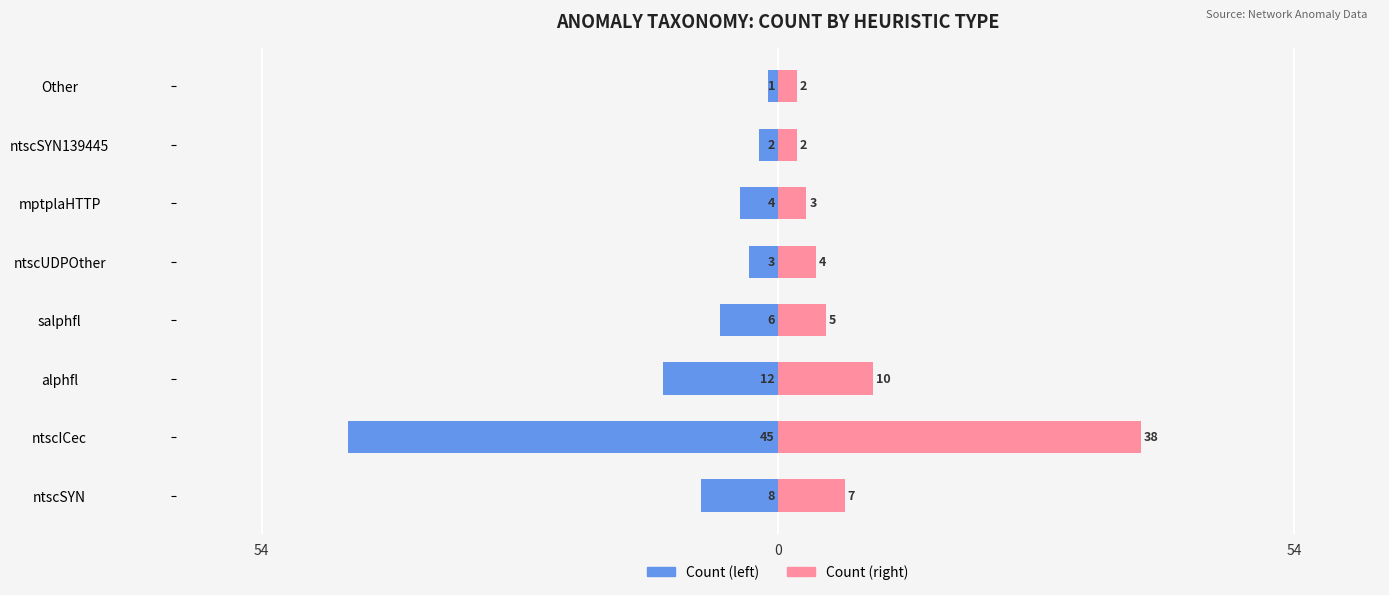

Reading right to left, list all the values displayed in this chart.

Count (left): -1	-2	-4	-3	-6	-12	-45	-8
Count (right): 2	2	3	4	5	10	38	7